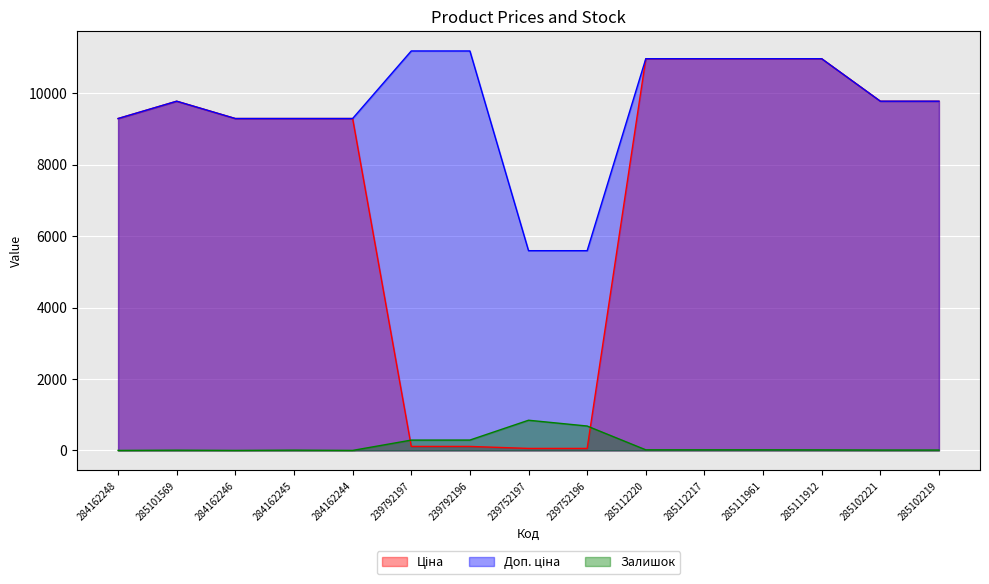

What is the average value of the Доп. ціна series?

9592.8